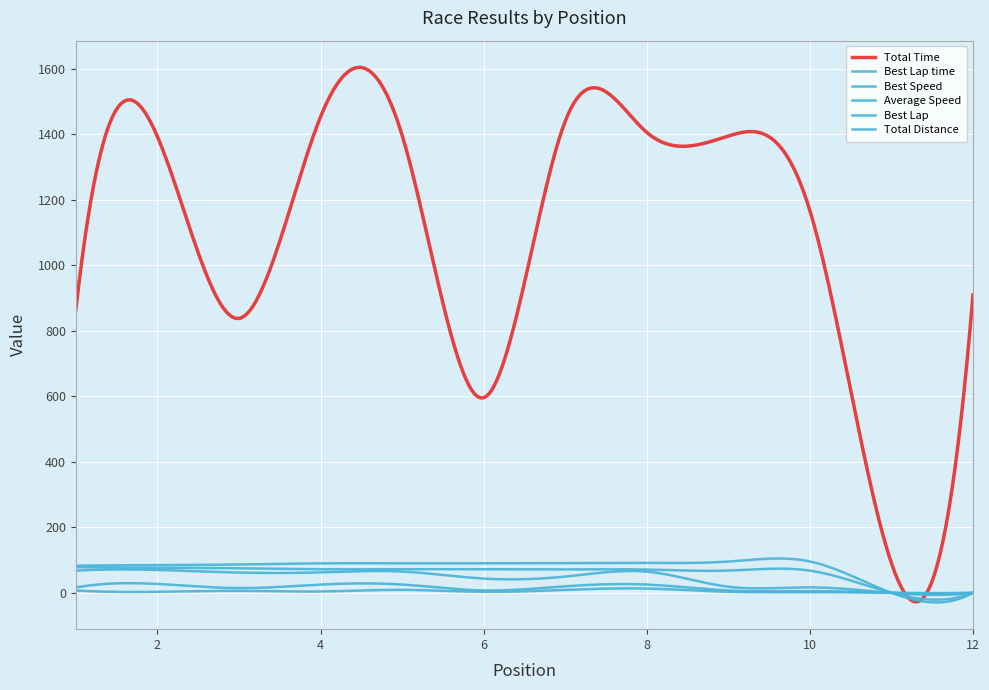

How many lines are shown in the chart?

6